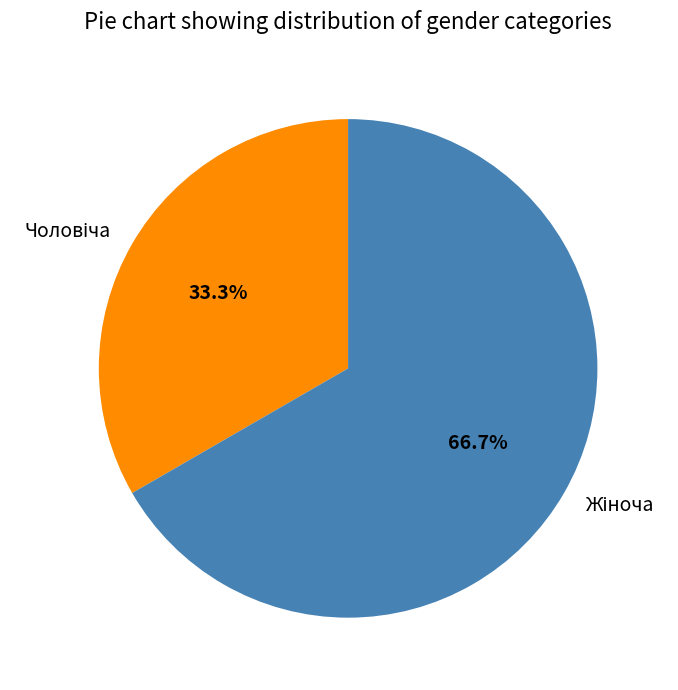

Is there any slice that represents more than half of the pie?

Yes